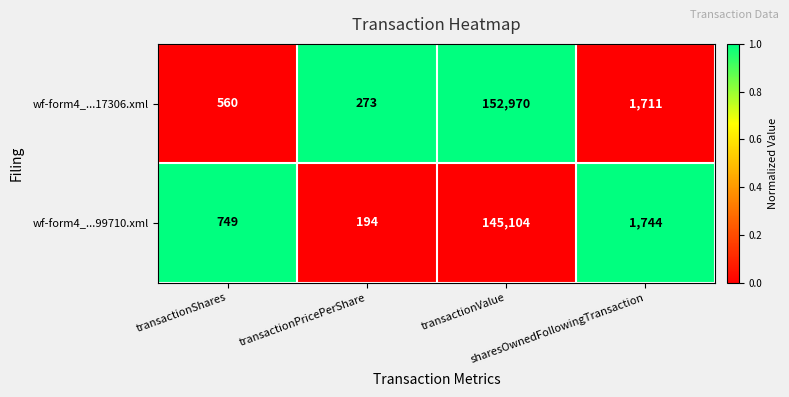

What is the sum of all wf-form4_...17306.xml values?

155514